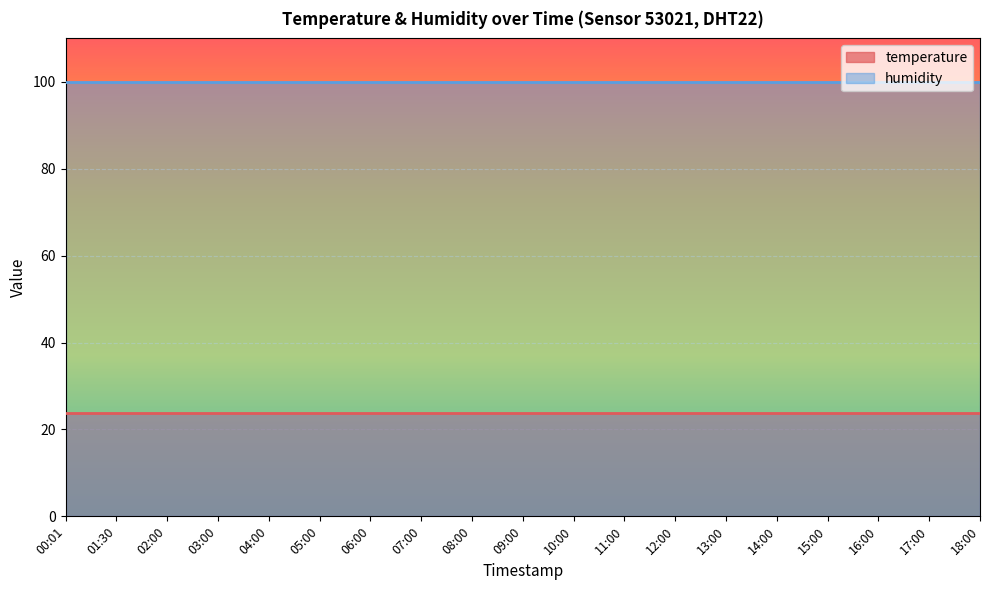

The humidity series shows 36.7 at 10:00. True or false?

False